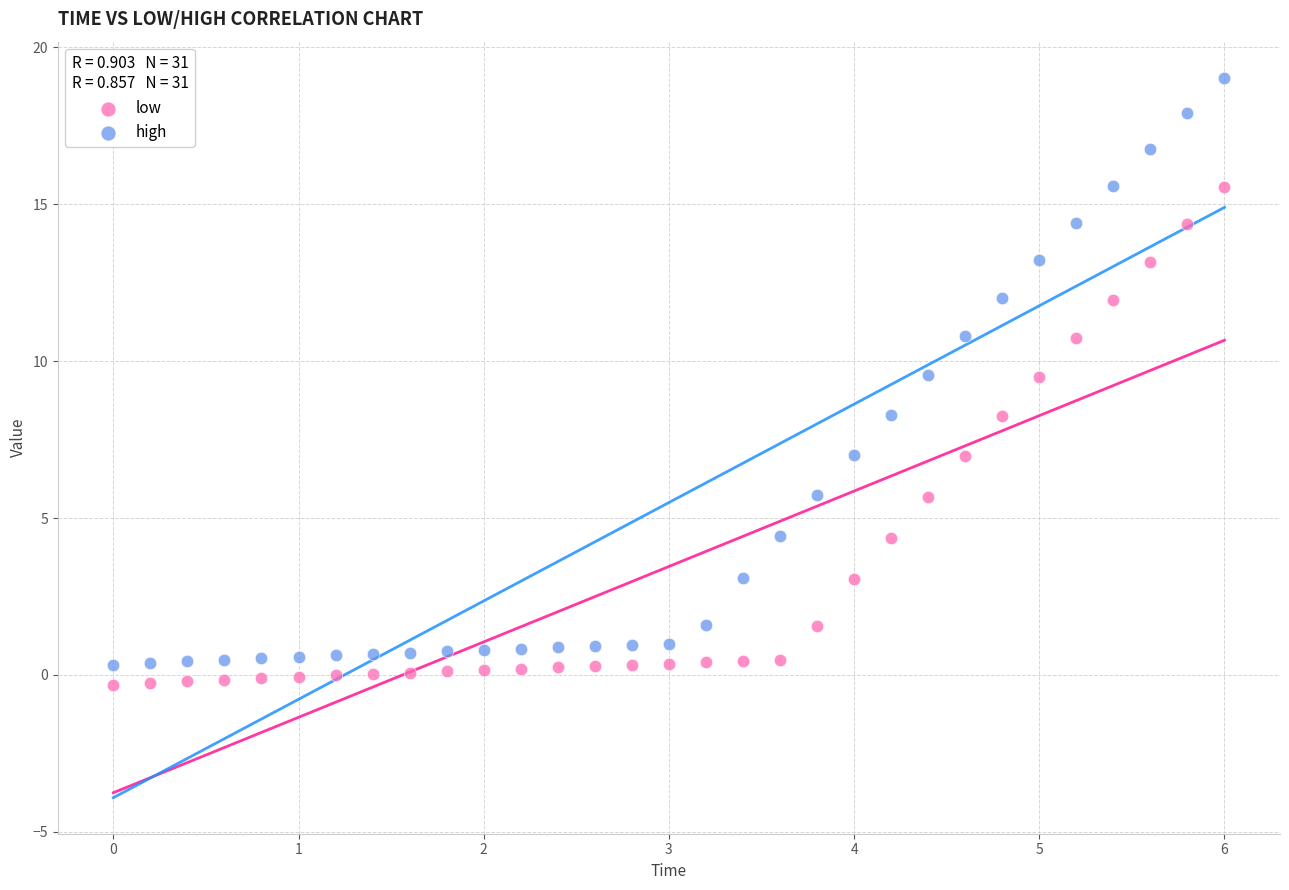

What is the X range (max minus min) for the scatter plot?

6.0